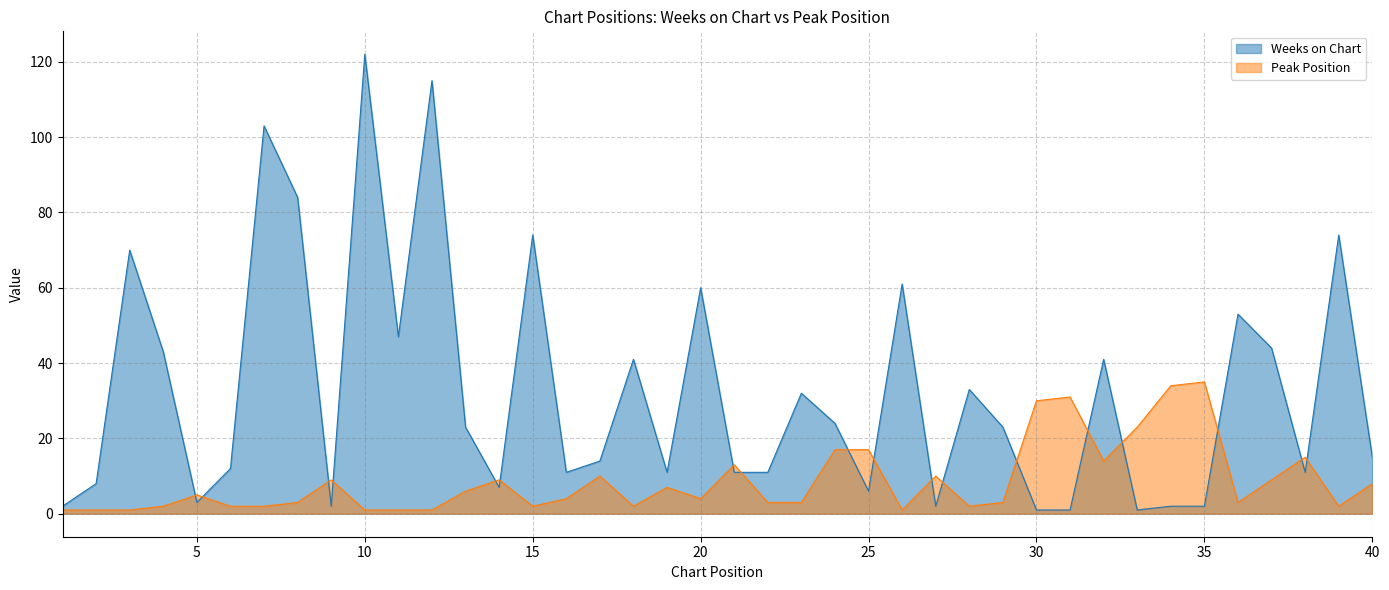

What is the sum of the Peak Position values at 26 and 38?

16